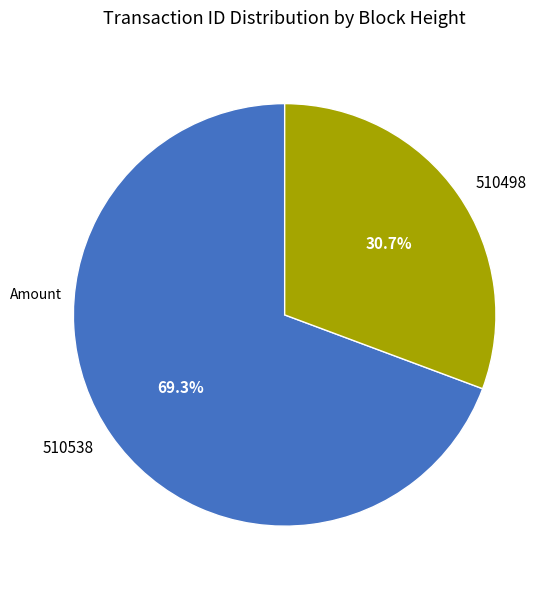

True or false: 510538 accounts for 69% of the total.

True